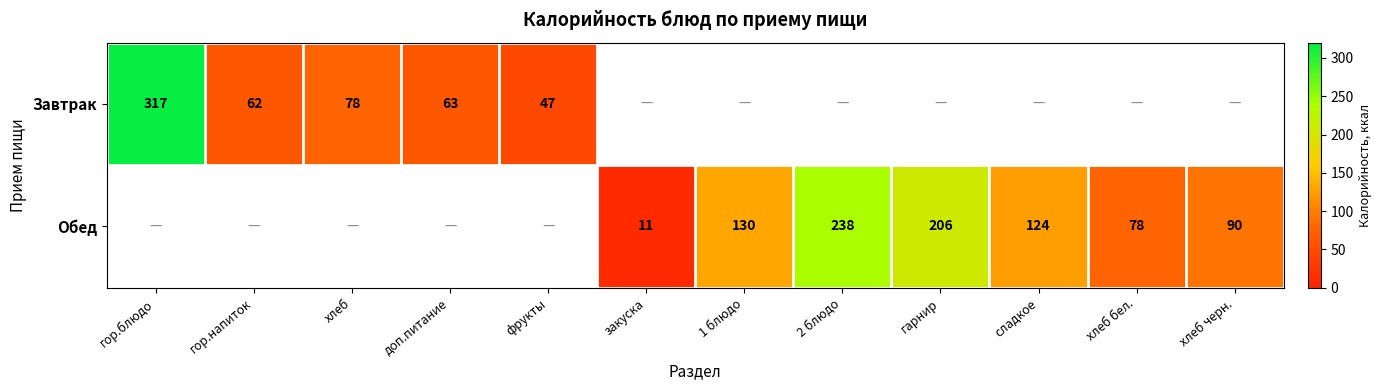

What is the difference between the Обед values at 1 блюдо and закуска?

119